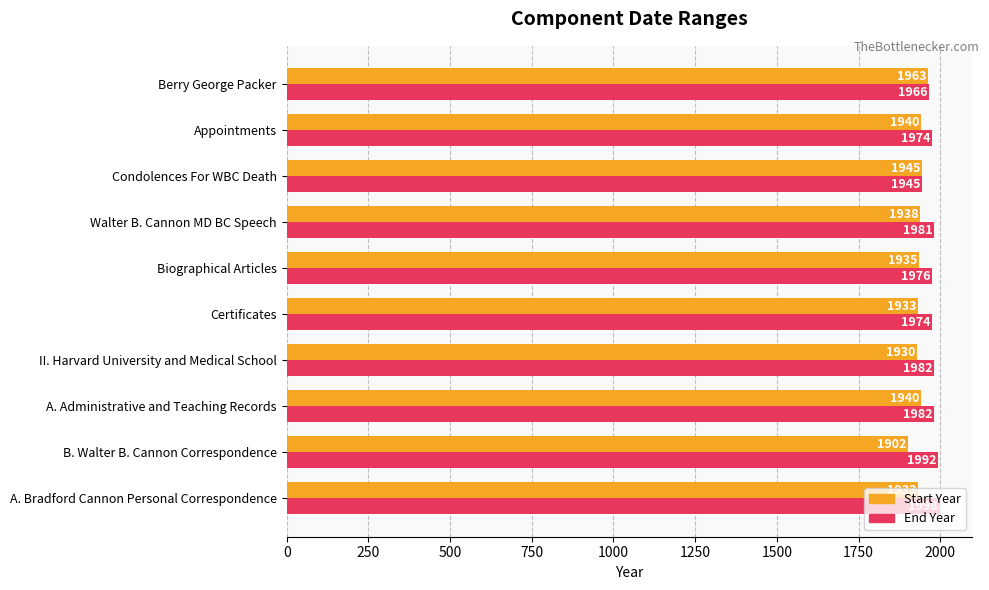

At which label does End Year reach its minimum?

Condolences For WBC Death